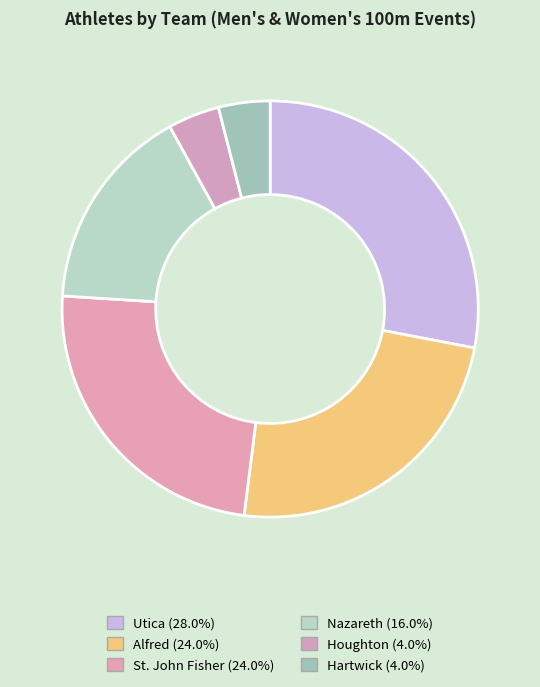

Rank the categories by value from highest to lowest.

Utica, Alfred, St. John Fisher, Nazareth, Houghton, Hartwick